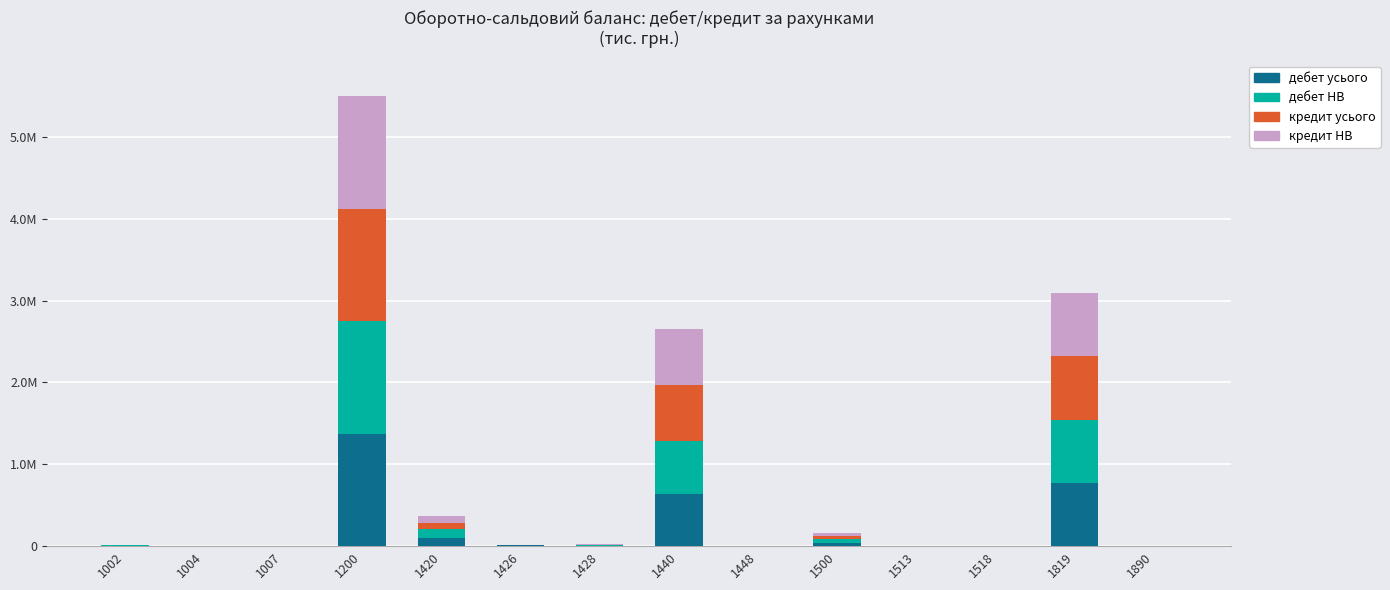

Rank the categories by дебет НВ value from lowest to highest.

1513, 1518, 1004, 1007, 1890, 1448, 1002, 1428, 1426, 1500, 1420, 1440, 1819, 1200